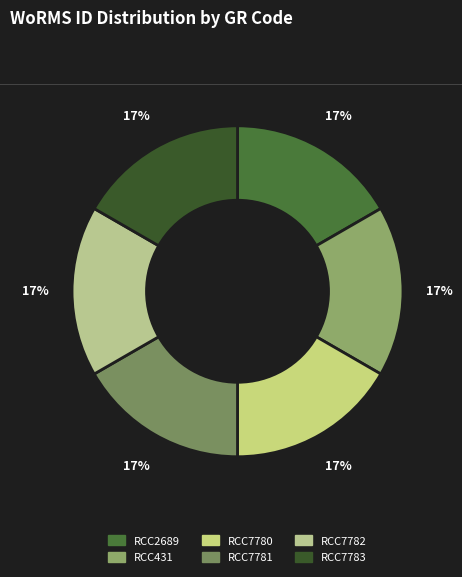

Between RCC7782 and RCC7780, which is larger?

RCC7782